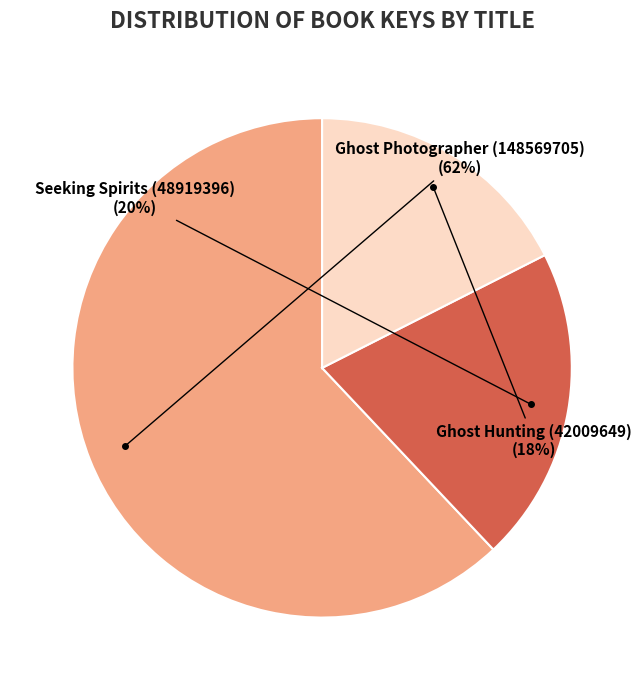

To the nearest percent, what is the average slice percentage?

33%